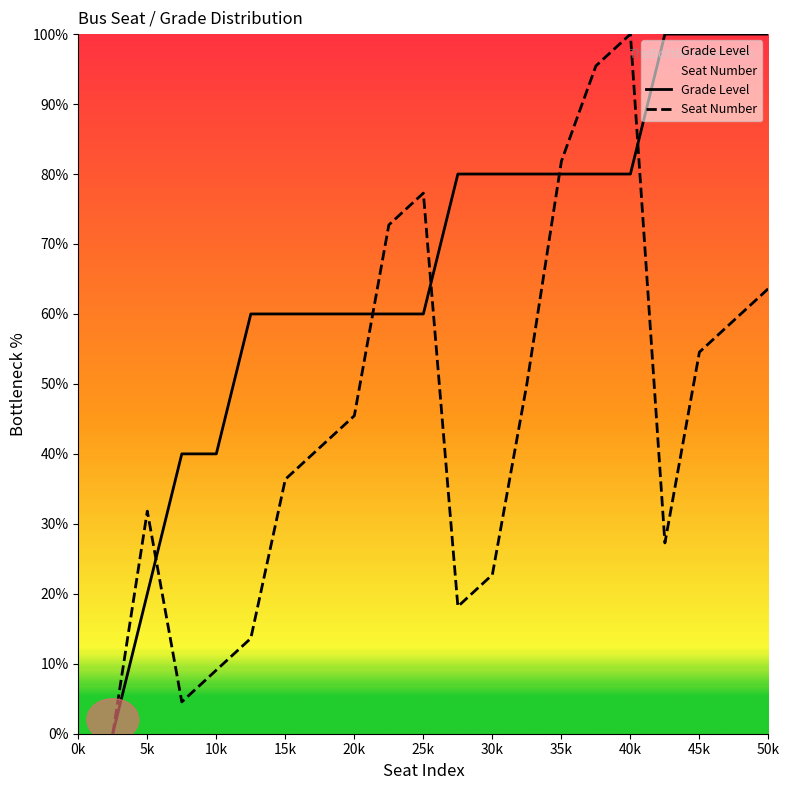

Is the value of Grade Level at 45k greater than the value of Seat Number at 5k?

Yes